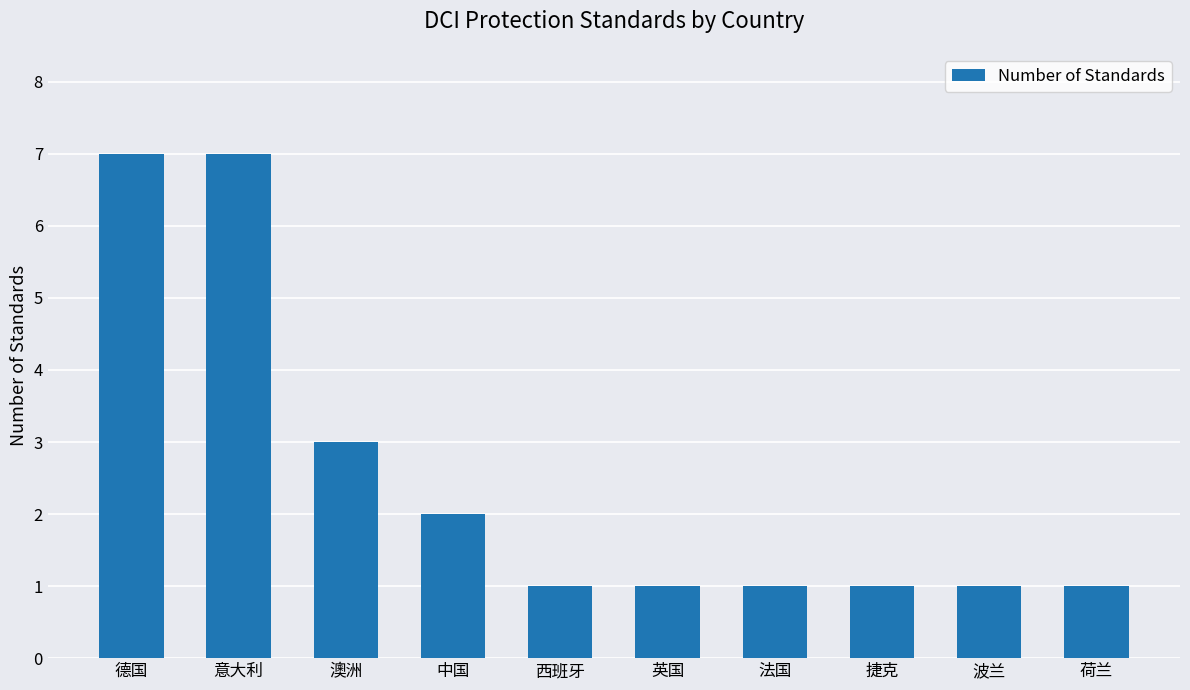

What is the label of the 1st bar from the right?

荷兰